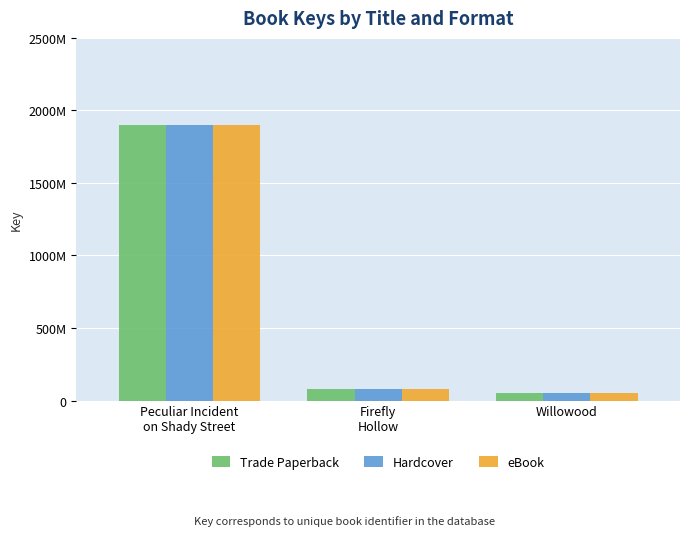

What is the value of the eBook bar at the 1st from the left?

1896397999